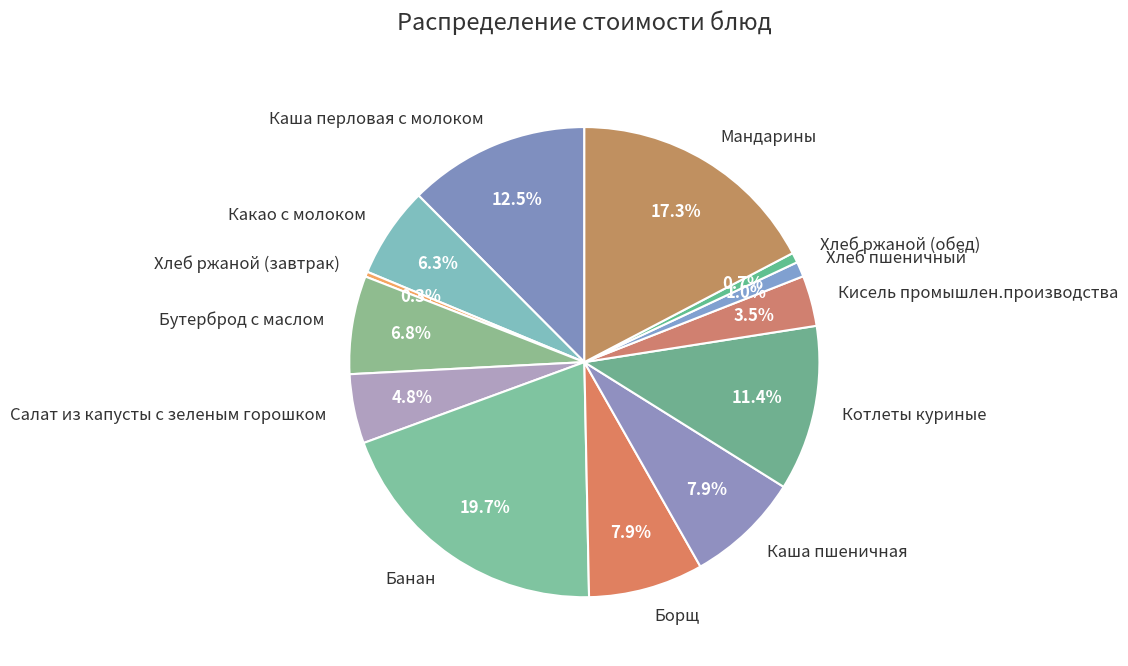

To the nearest percent, what is the average slice percentage?

8%